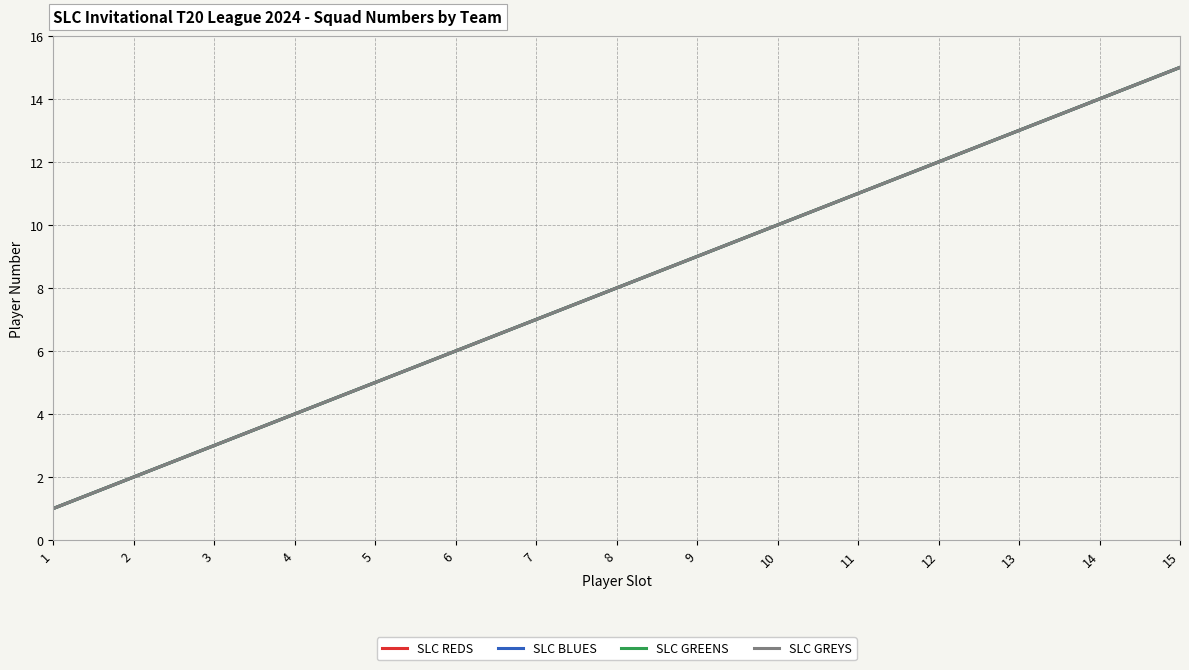

What is the smallest value displayed?

1